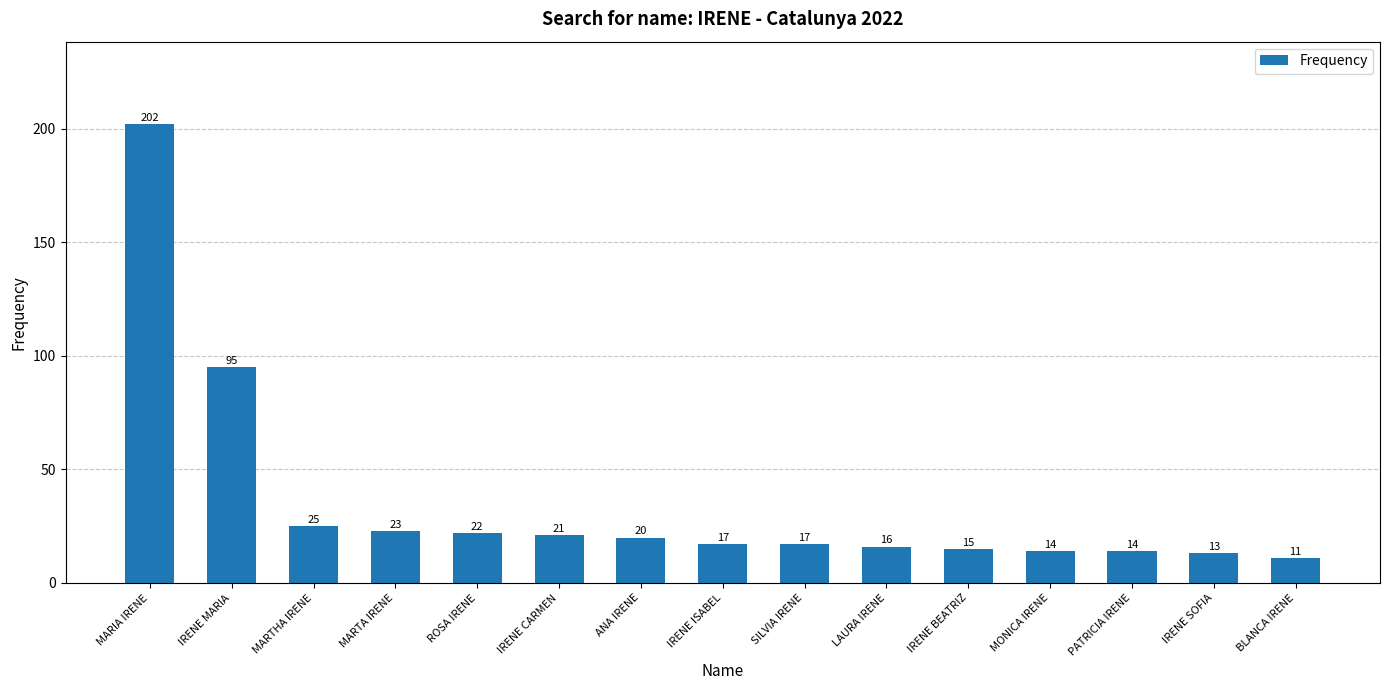

What is the sum of all values?

525